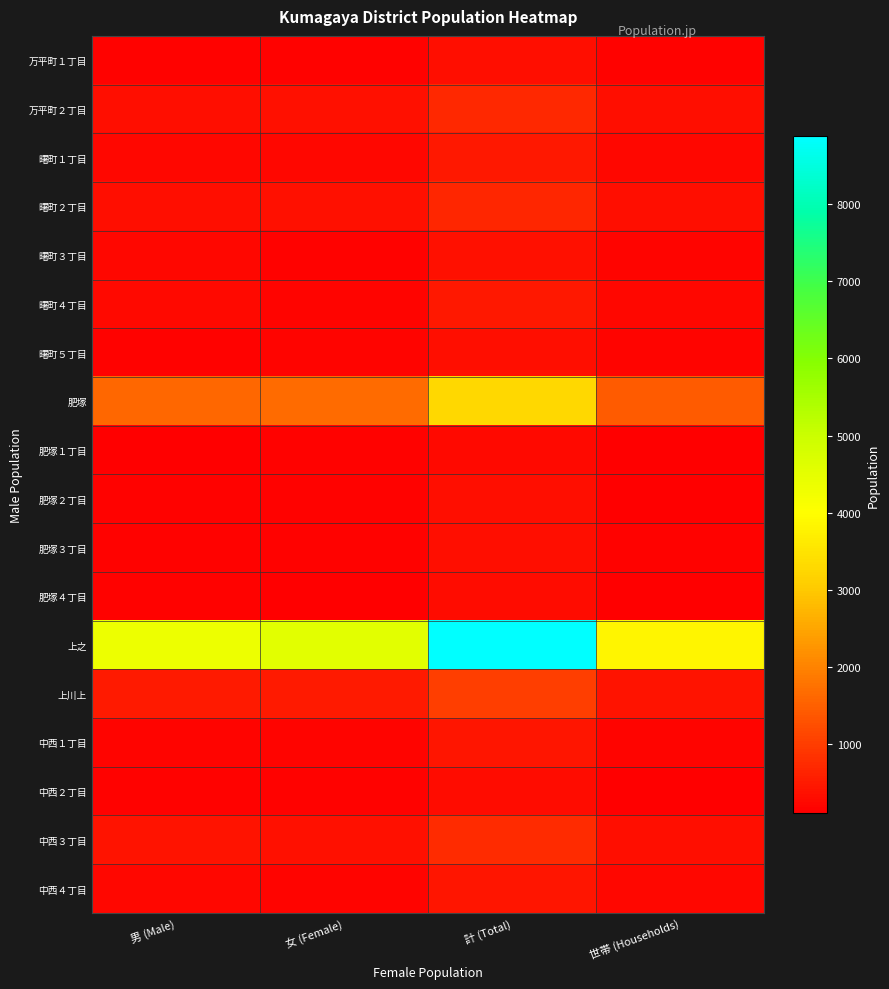

What is the smallest value displayed?

110